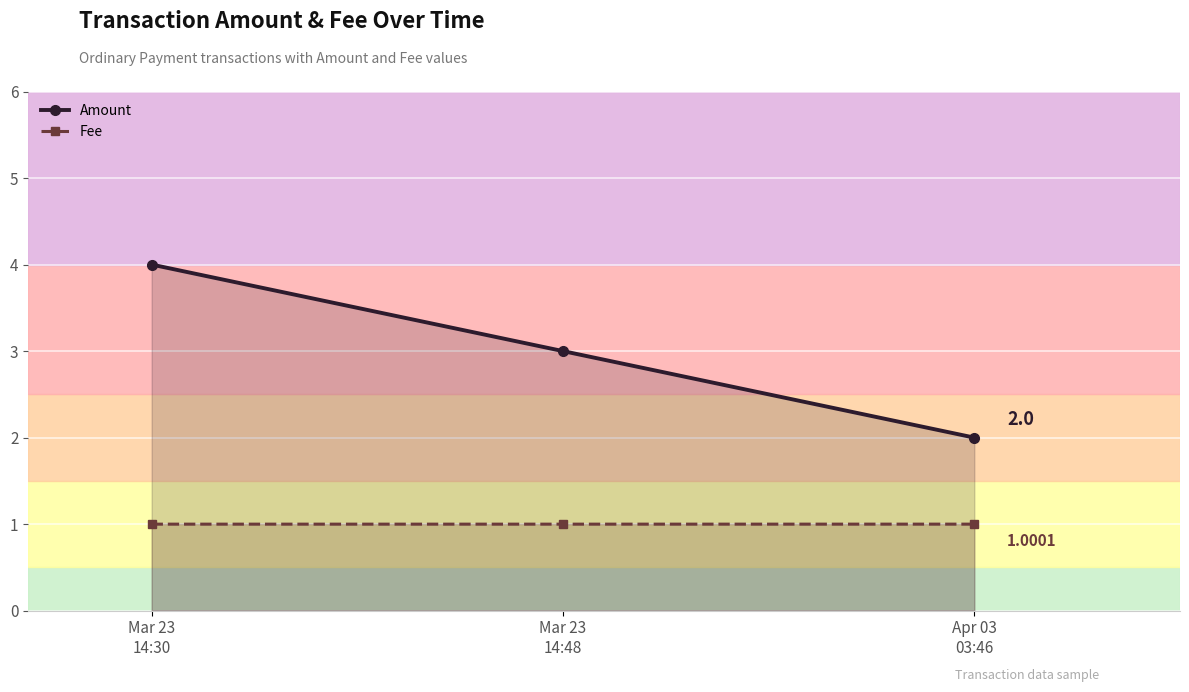

Which series has the widest spread of values?

Amount